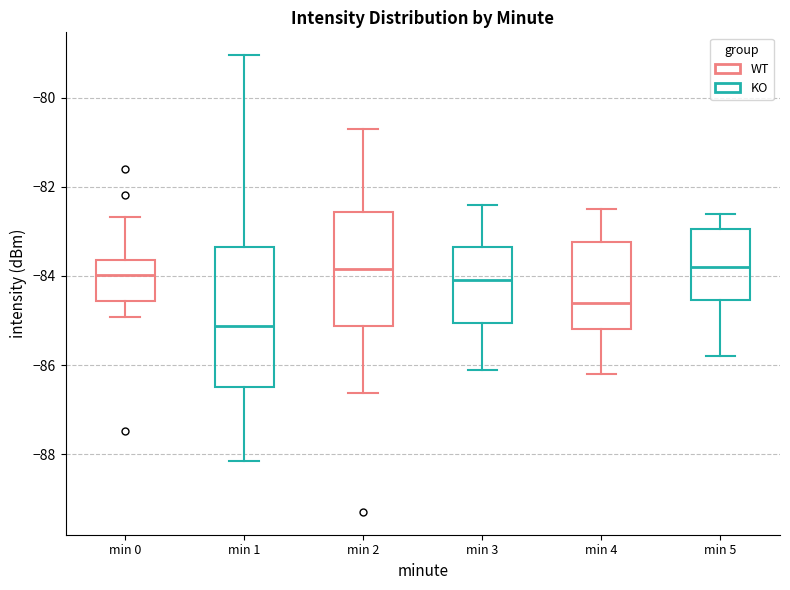

Comparing the boxes themselves (not the whiskers), which one is the tallest?

min 1